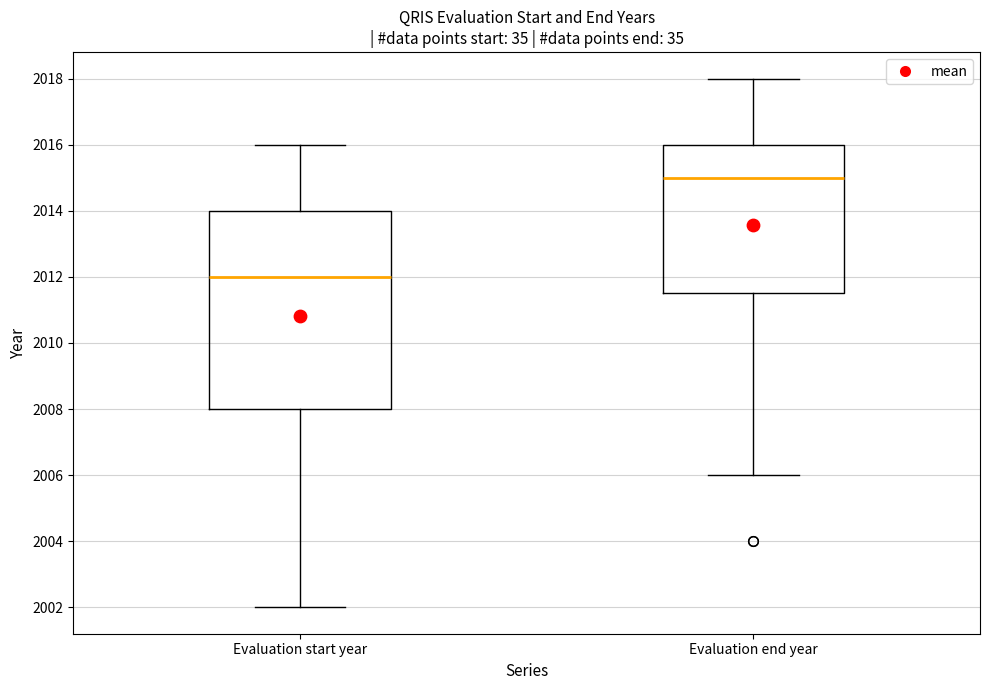

Which box is the tallest, from its lower edge to its upper edge?

Evaluation start year